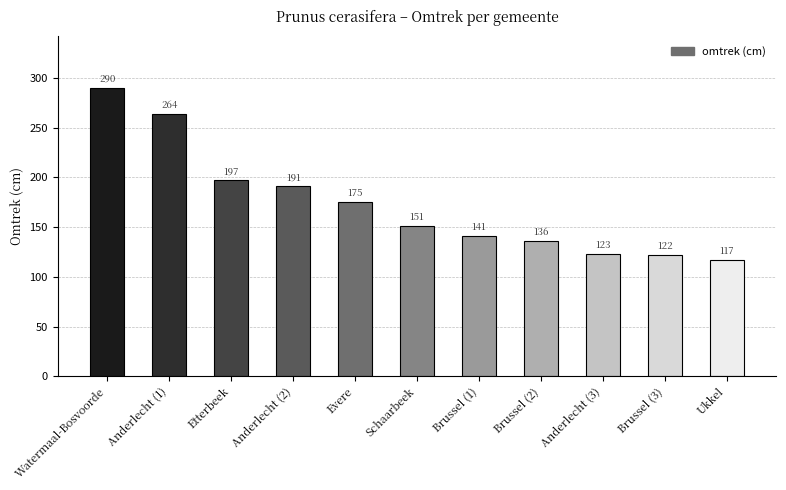

Which category has the lowest value across all series?

Ukkel